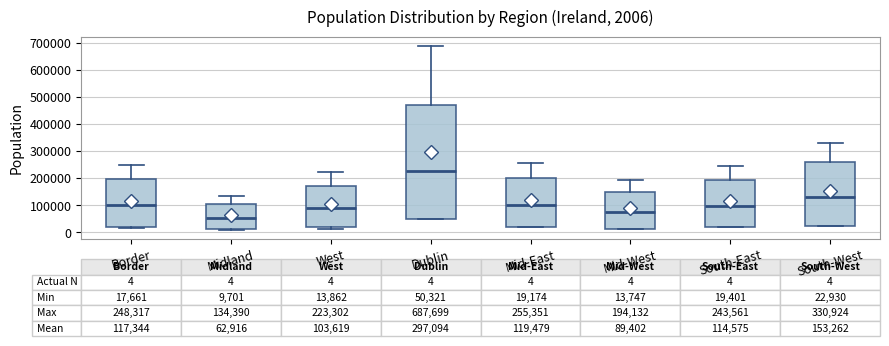

Which box is the tallest, from its lower edge to its upper edge?

Dublin